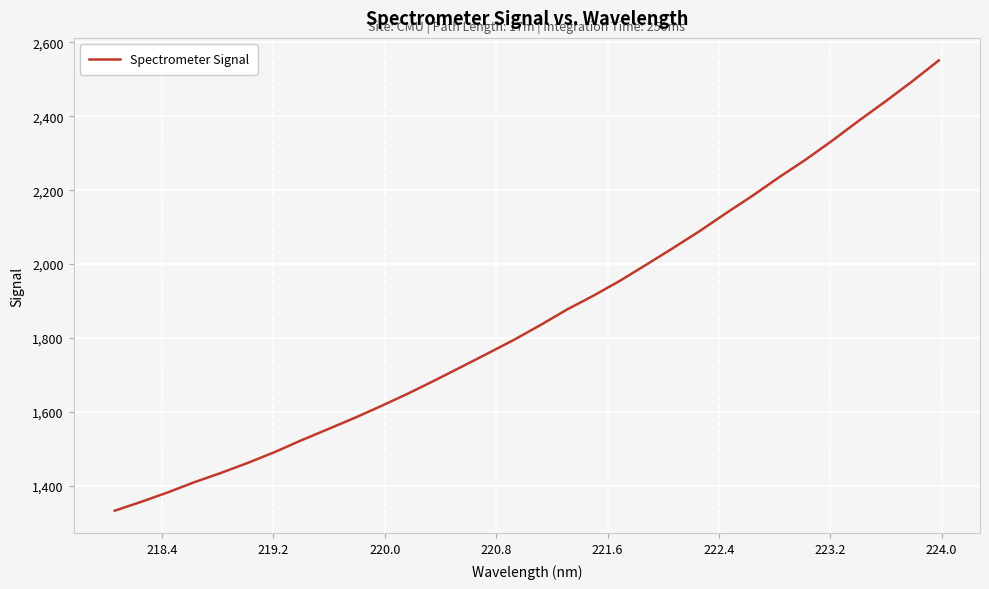

What is the minimum value shown in the chart?

1333.1